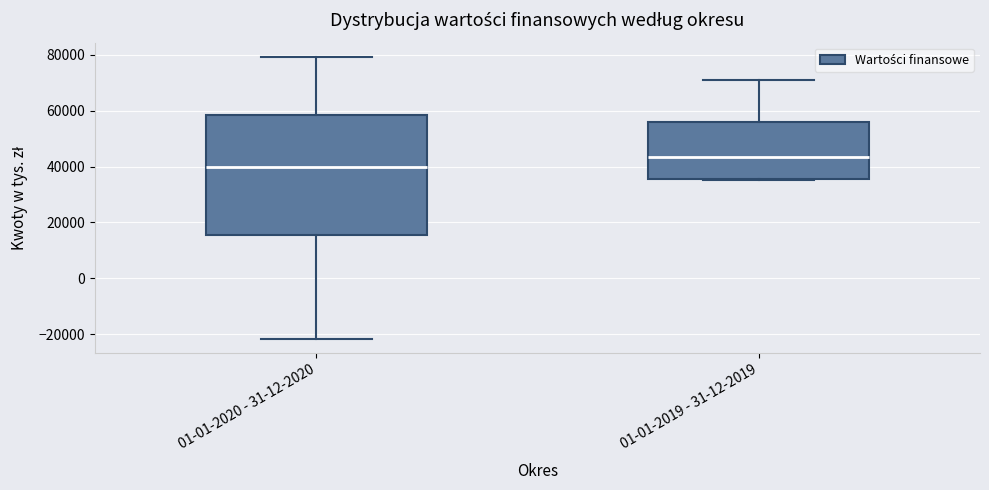

Reading left to right, transcribe this box plot: for each box, give where its median line is, the range the box spans, and where its two whiskers end, as read against the y-axis. The values are not printed on the chart, so give them approximately, as read against the axis.

01-01-2020 - 31-12-2020: median 40000, box 16000 to 58000, whiskers -22000 to 80000
01-01-2019 - 31-12-2019: median 44000, box 36000 to 56000, whiskers 36000 to 70000